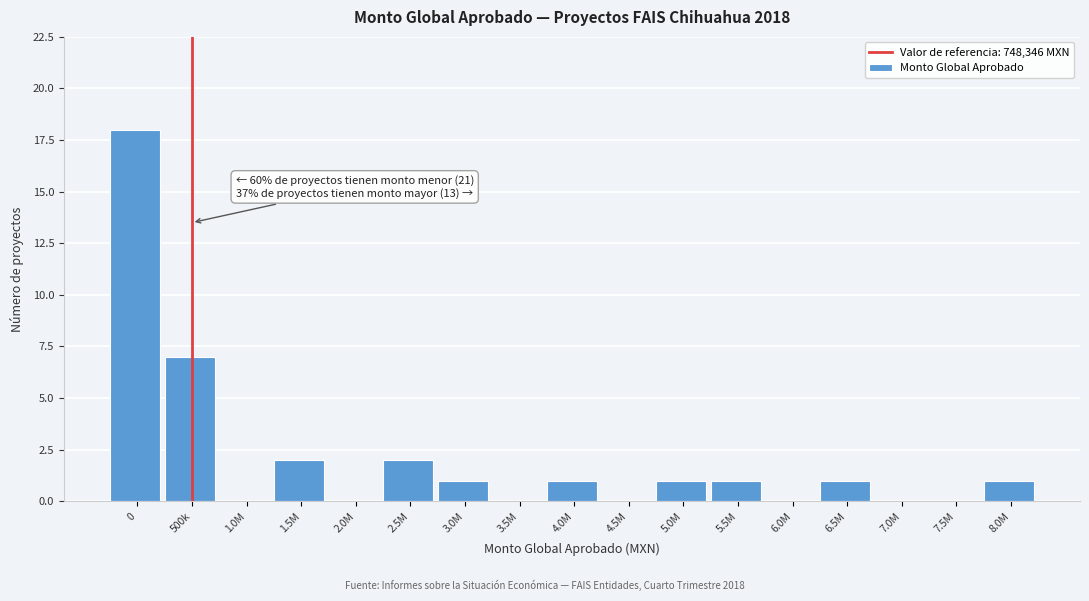

Reading left to right, transcribe all the data shown in this chart.

0=18	500k=7	1.0M=0	1.5M=2	2.0M=0	2.5M=2	3.0M=1	3.5M=0	4.0M=1	4.5M=0	5.0M=1	5.5M=1	6.0M=0	6.5M=1	7.0M=0	7.5M=0	8.0M=1